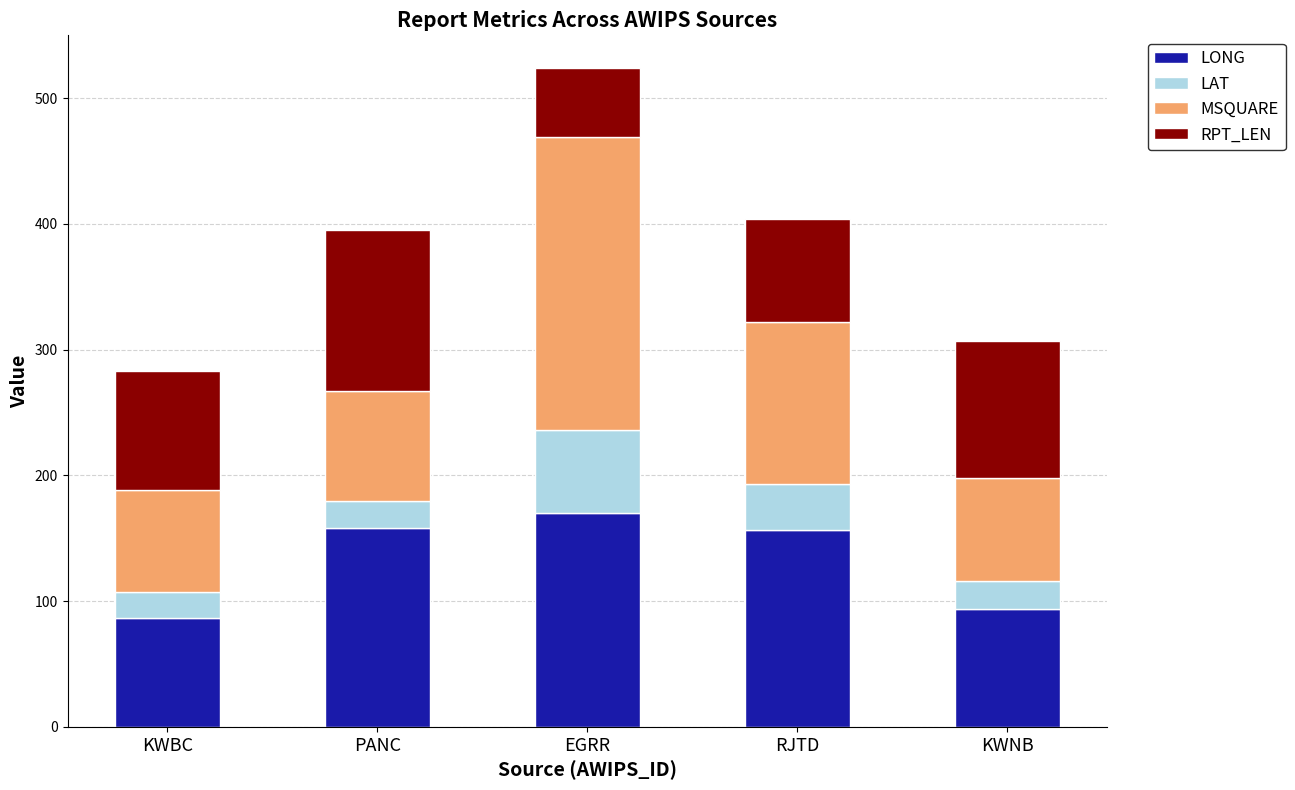

At which label does LONG reach its peak?

EGRR